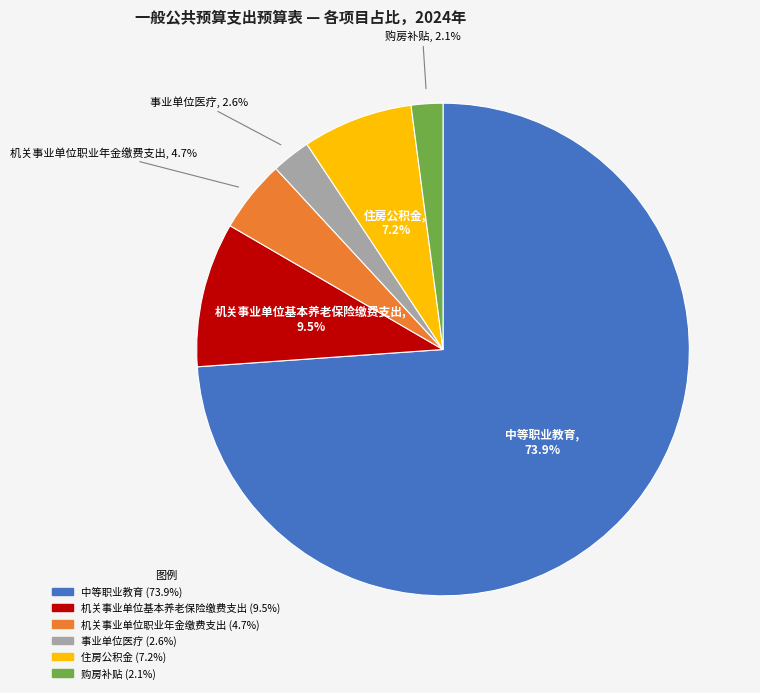

Approximately how many times larger is the value at 住房公积金 compared to 机关事业单位职业年金缴费支出?

1.5